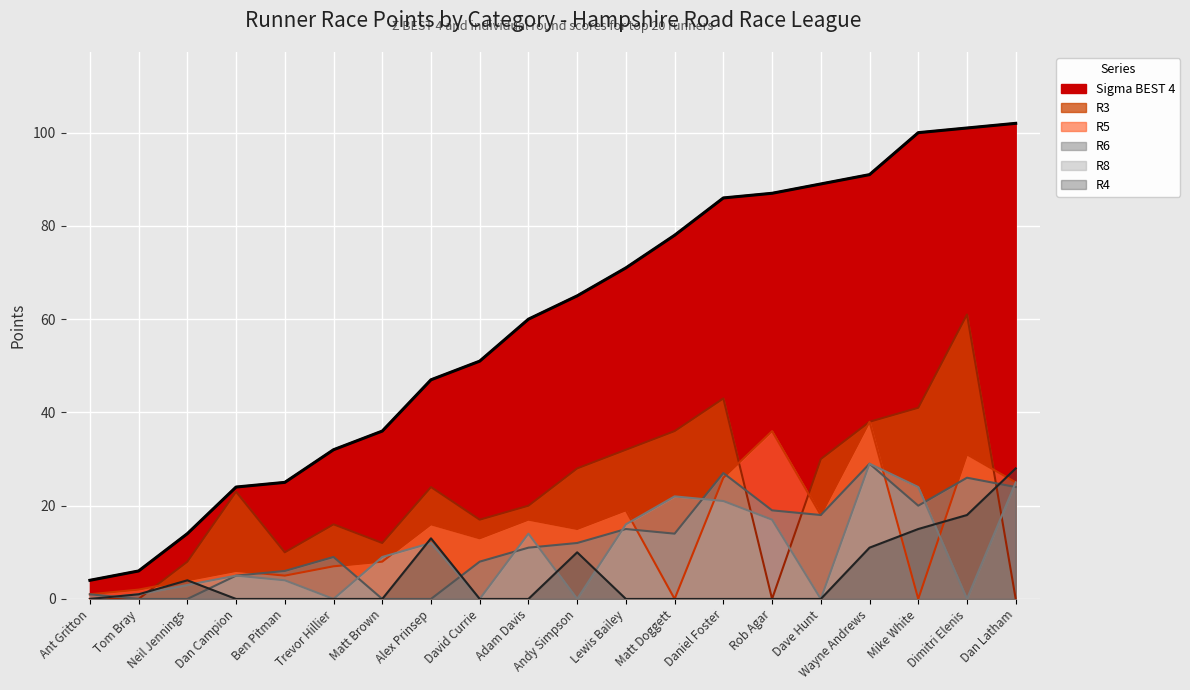

Where is the first local minimum for R3?

Ben Pitman